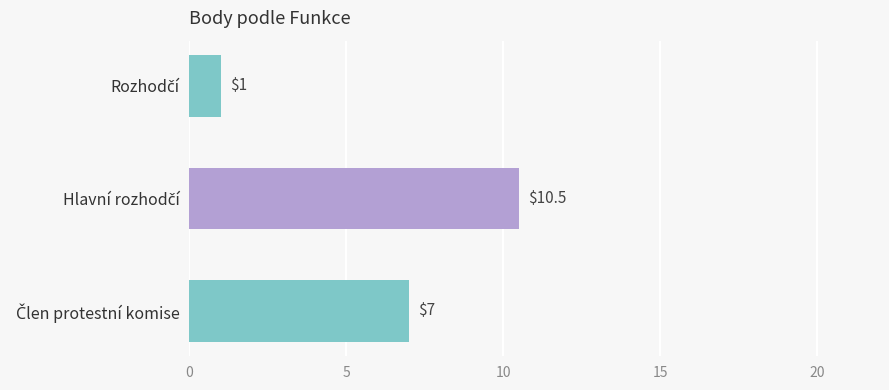

What is the minimum value shown in the chart?

1.0